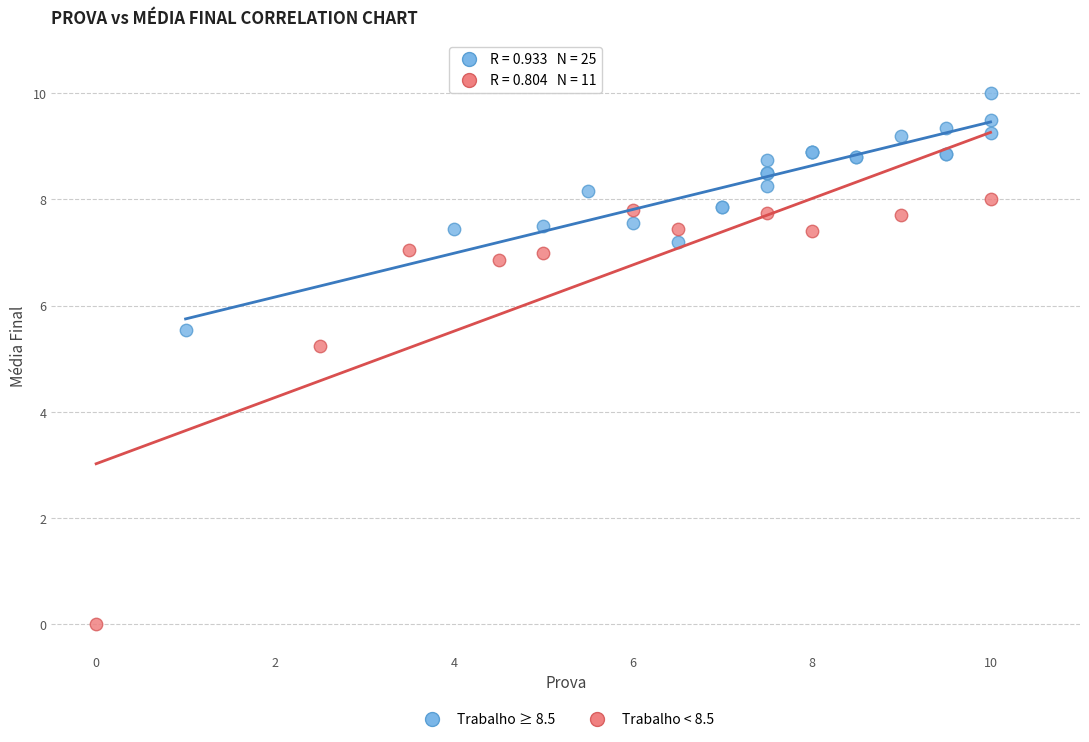

Which series contains the highest Y value?

Trabalho ≥ 8.5